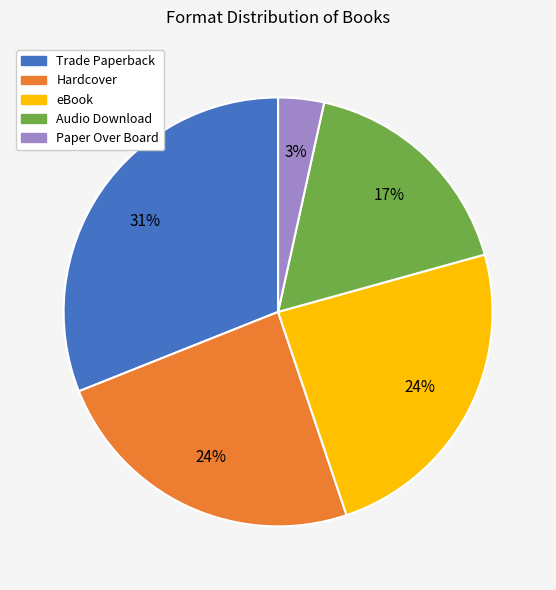

Do Trade Paperback and Audio Download together represent more than half of the pie?

No